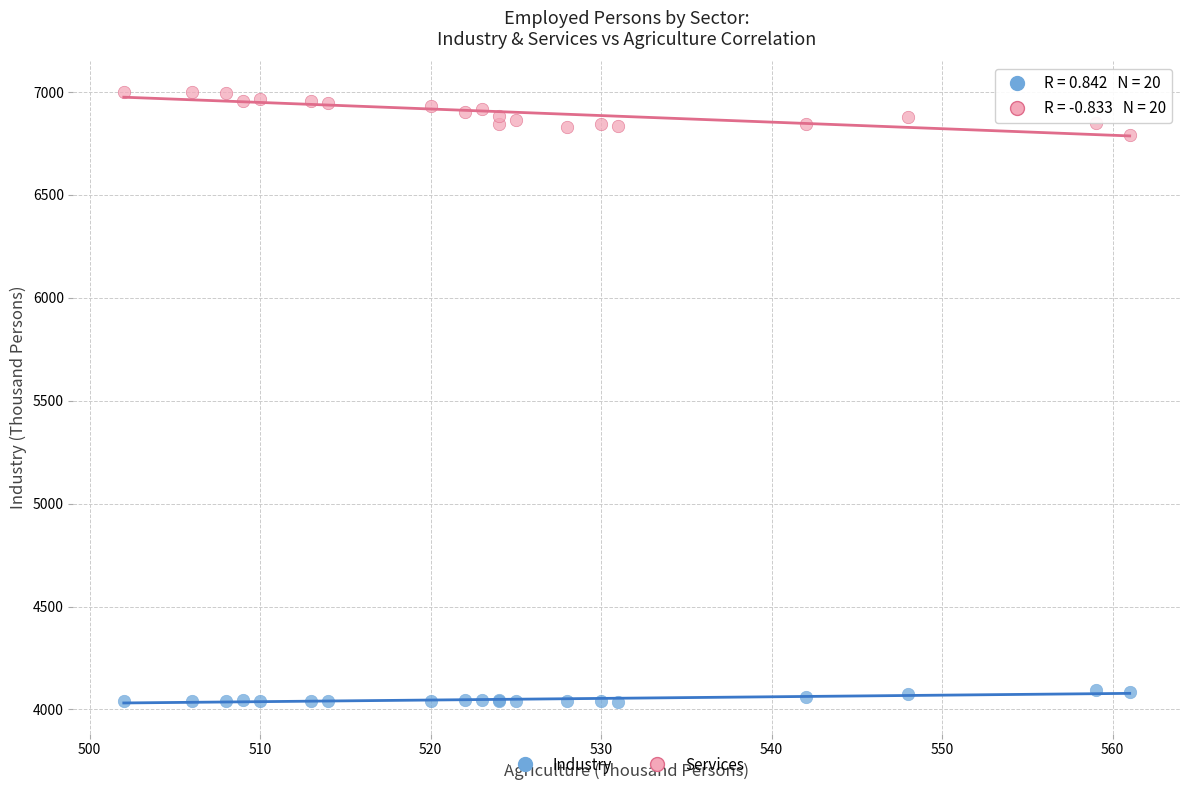

What are all the series names shown in the legend?

Industry, Services